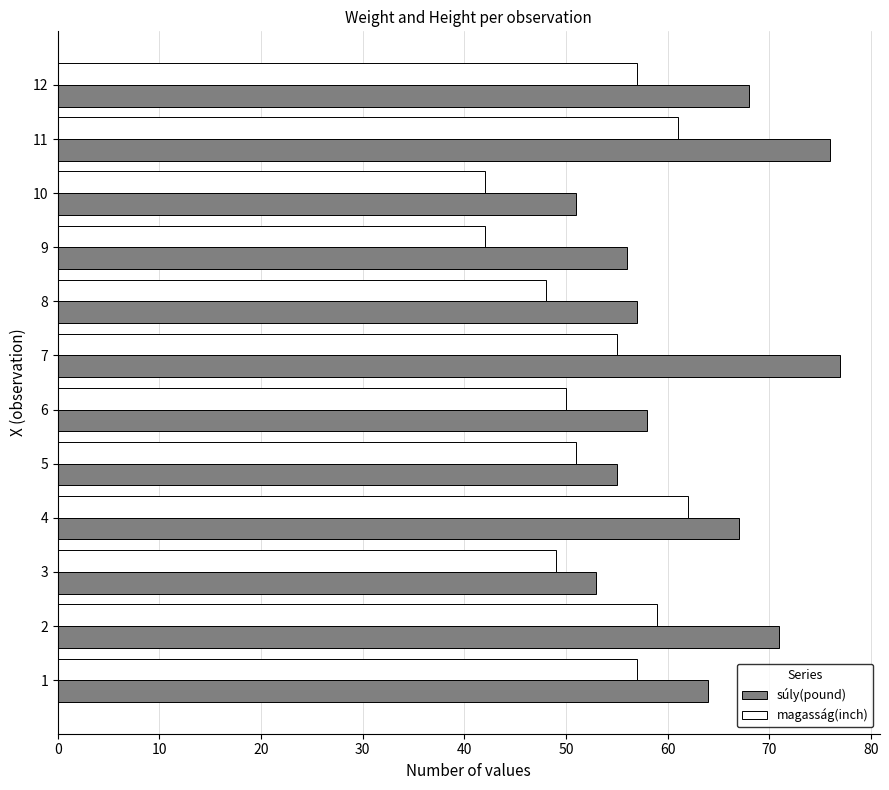

True or false: magasság(inch) has a value of 61 at 11.

True